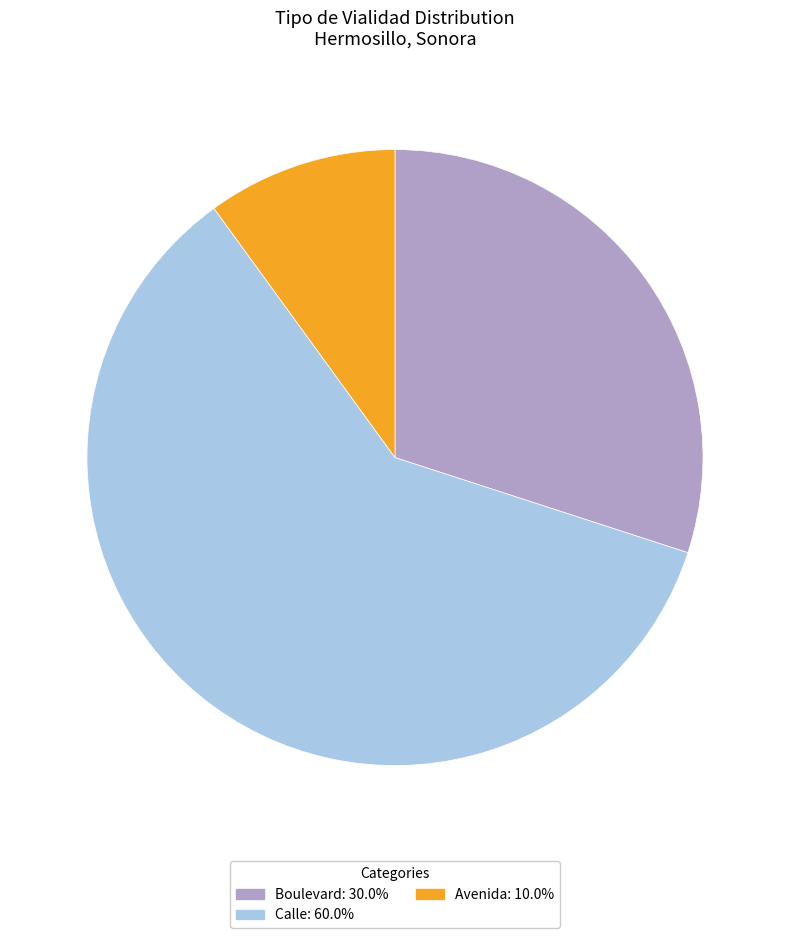

Combined, do Boulevard: 30.0% and Avenida: 10.0% account for over 50%?

No